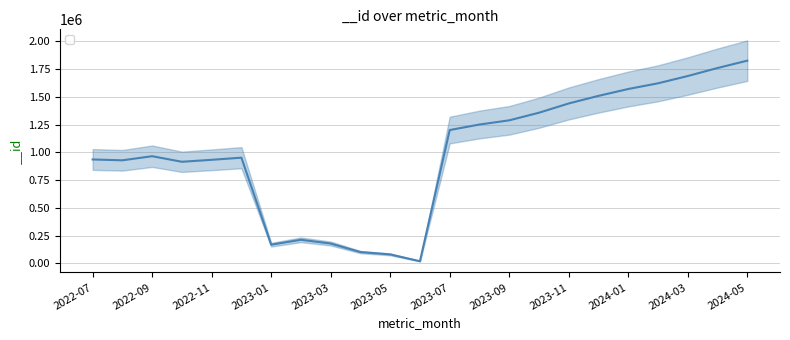

Reading right to left, extract all data points from this chart.

1826455	1760114	1687925	1622339	1570943	1509175	1440747	1357264	1288758	1250938	1201175	19045	80525	101614	178565	212351	168159	952196	933009	915215	965501	928484	936011